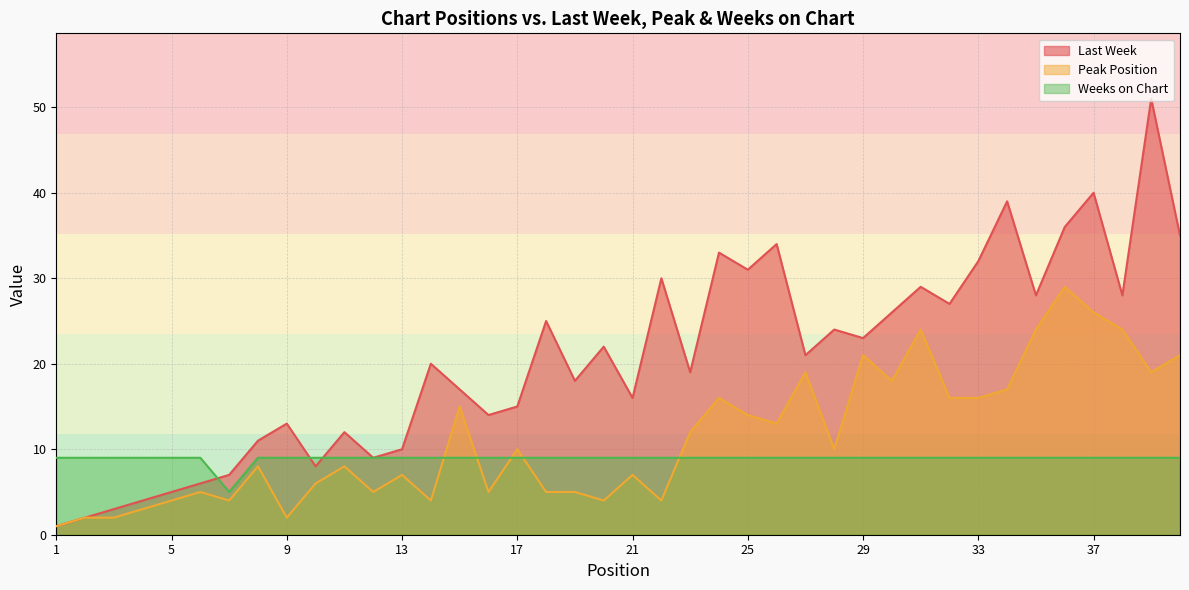

What is the total value across all series at 4?

16